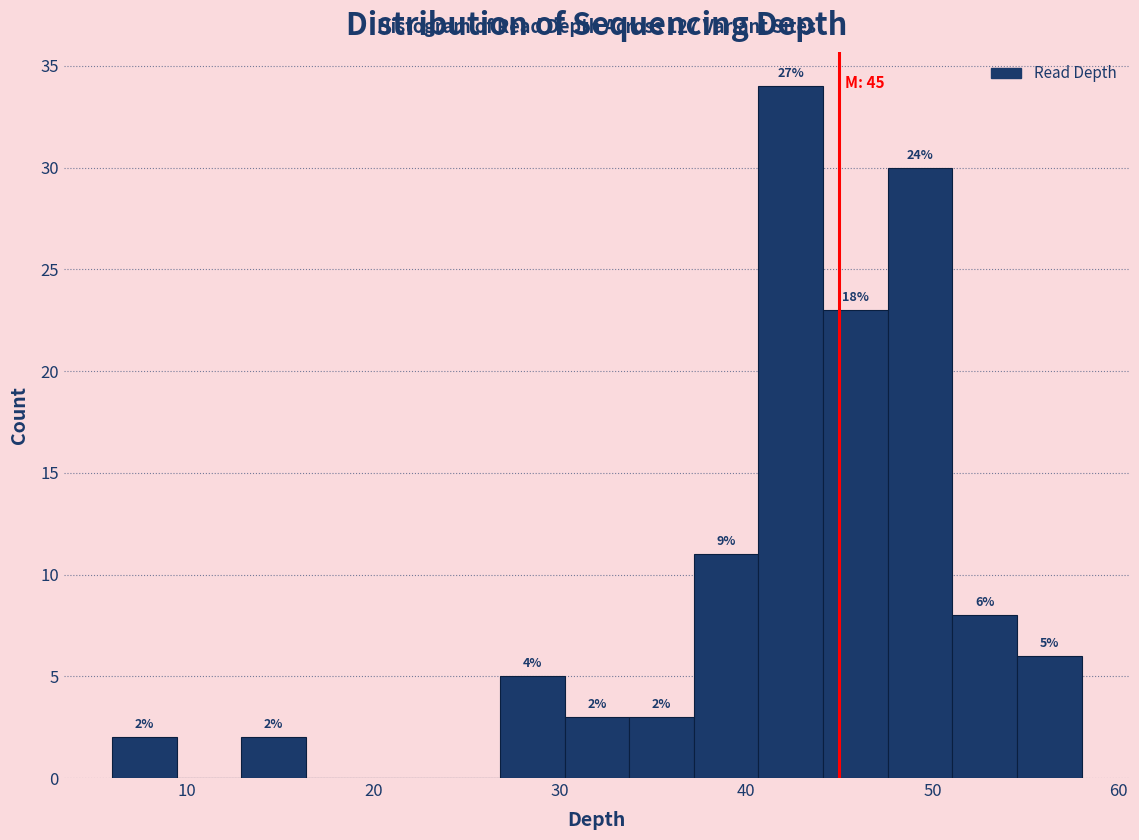

Read against the x-axis, roughly where is the centre of the tallest bar?

42